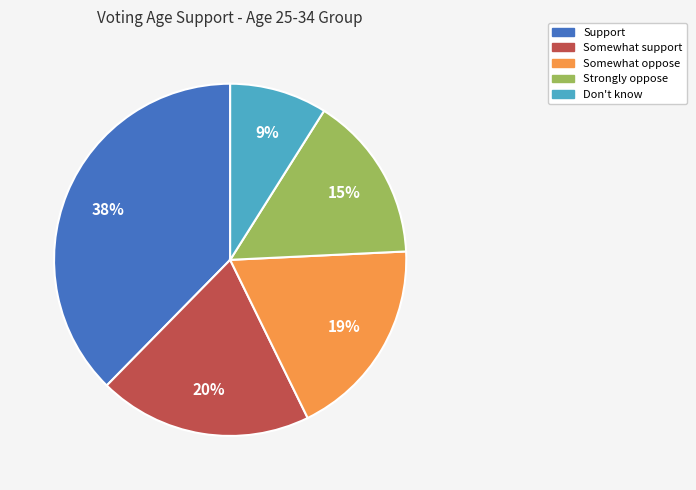

Count the number of slices in the pie.

5